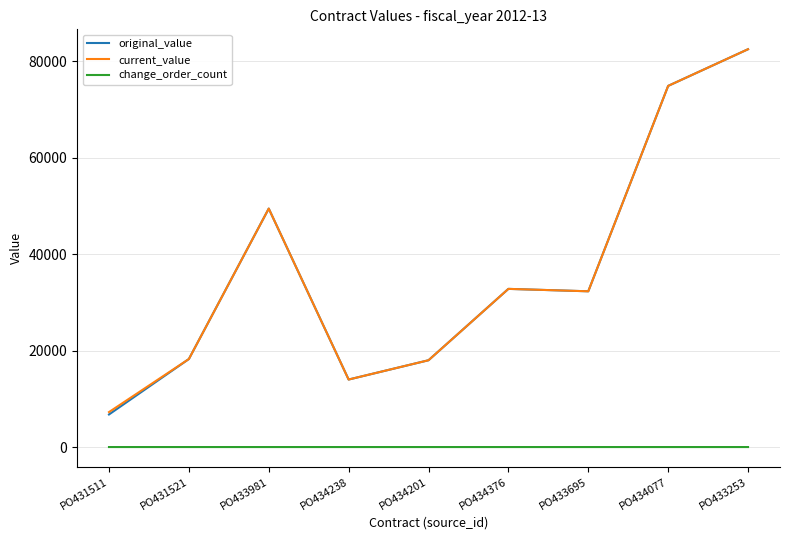

What are all the series names shown in the legend?

original_value, current_value, change_order_count